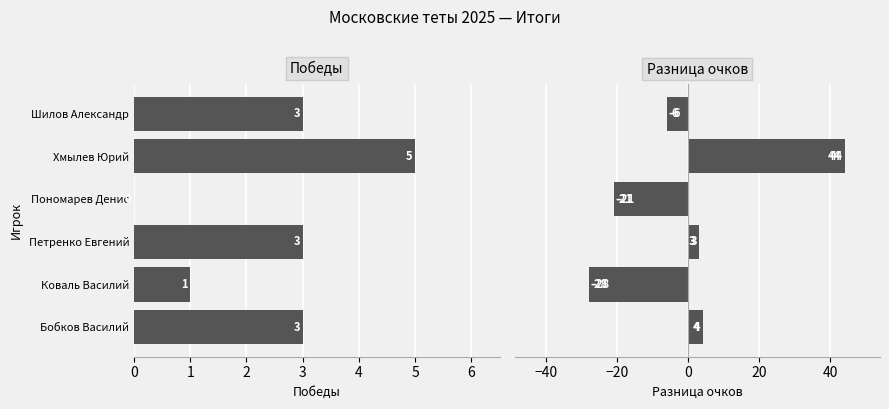

List the series in order of their peak value, lowest first.

Победы, Разница очков